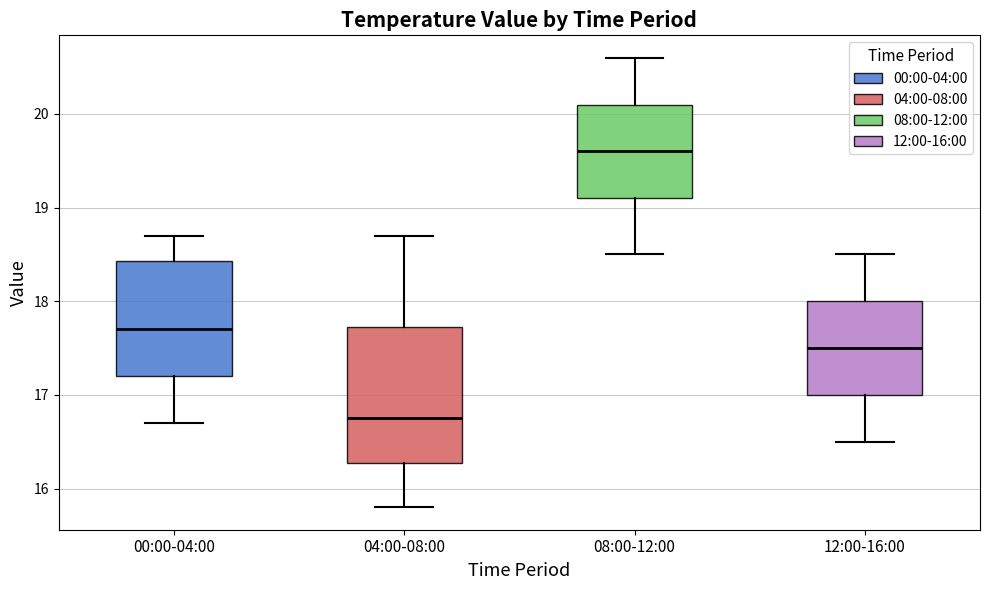

Where does the lower whisker of the box for 08:00-12:00 end on the y-axis? The values are not printed on the chart, so give them approximately, as read against the axis.

18.5